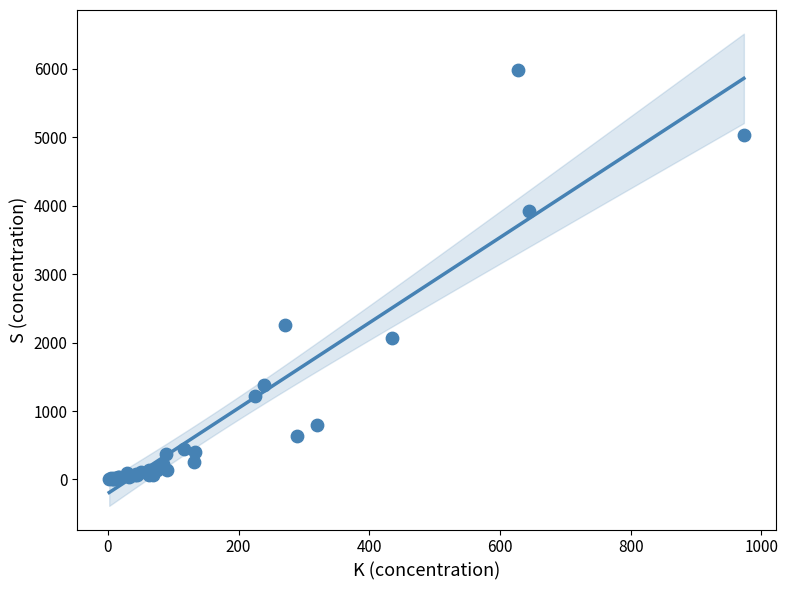

What Y value in the scatter plot is closest to 2992?

2262.8